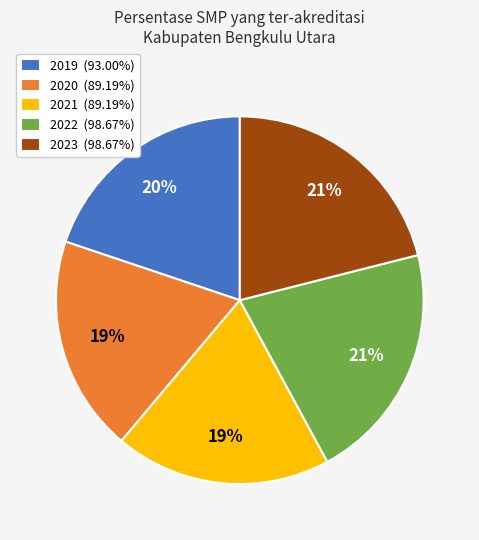

How many slices are in this pie chart?

5